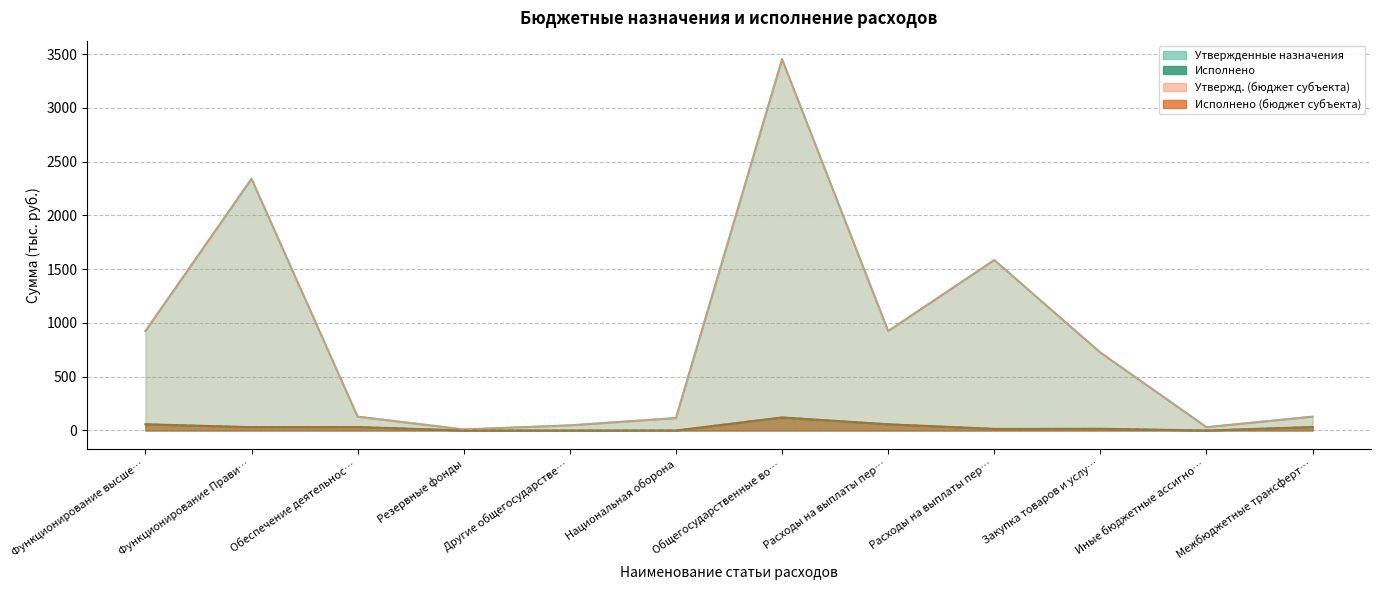

At which label does Утвержд. (бюджет субъекта) first exceed 724?

Функционирование высше…